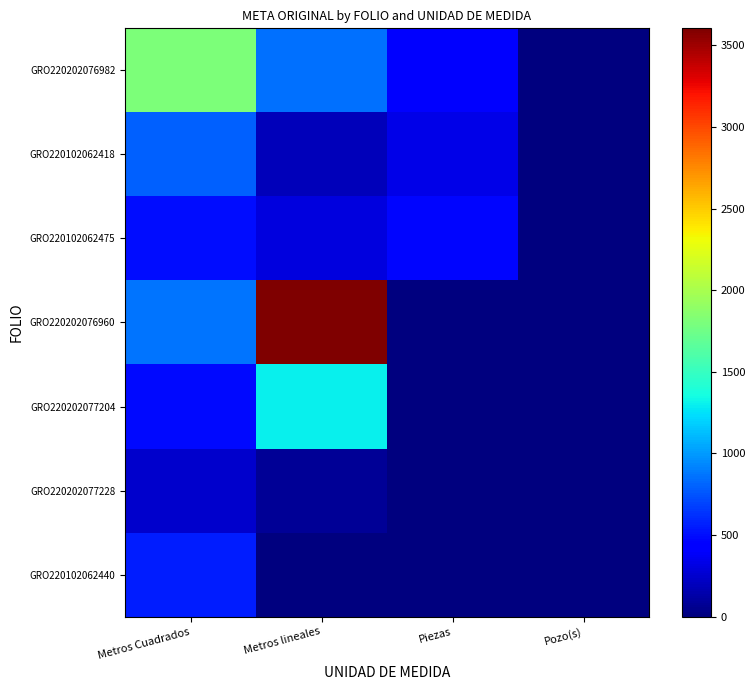

What is the total value across all series at Pozo(s)?

4